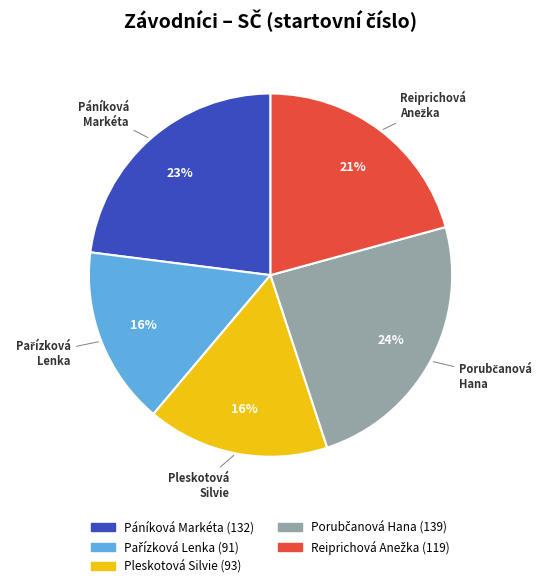

Is Pleskotová Silvie the majority of the pie?

No